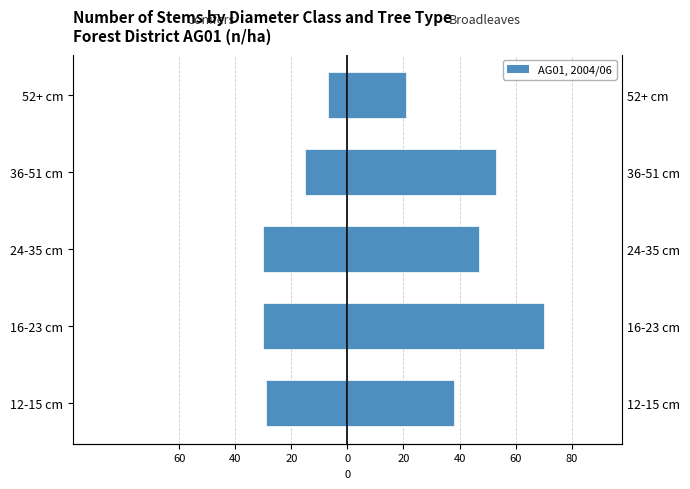

Between 12-15 cm and 52+ cm, which series saw the biggest shift?

conifers